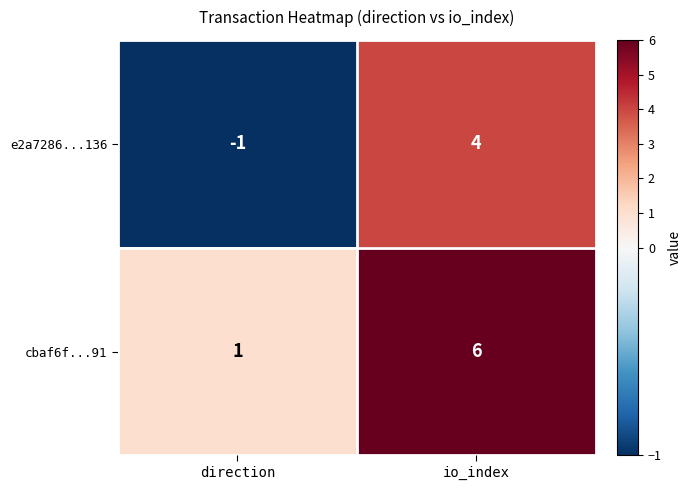

What is the difference between the e2a7286...136 values at io_index and direction?

5